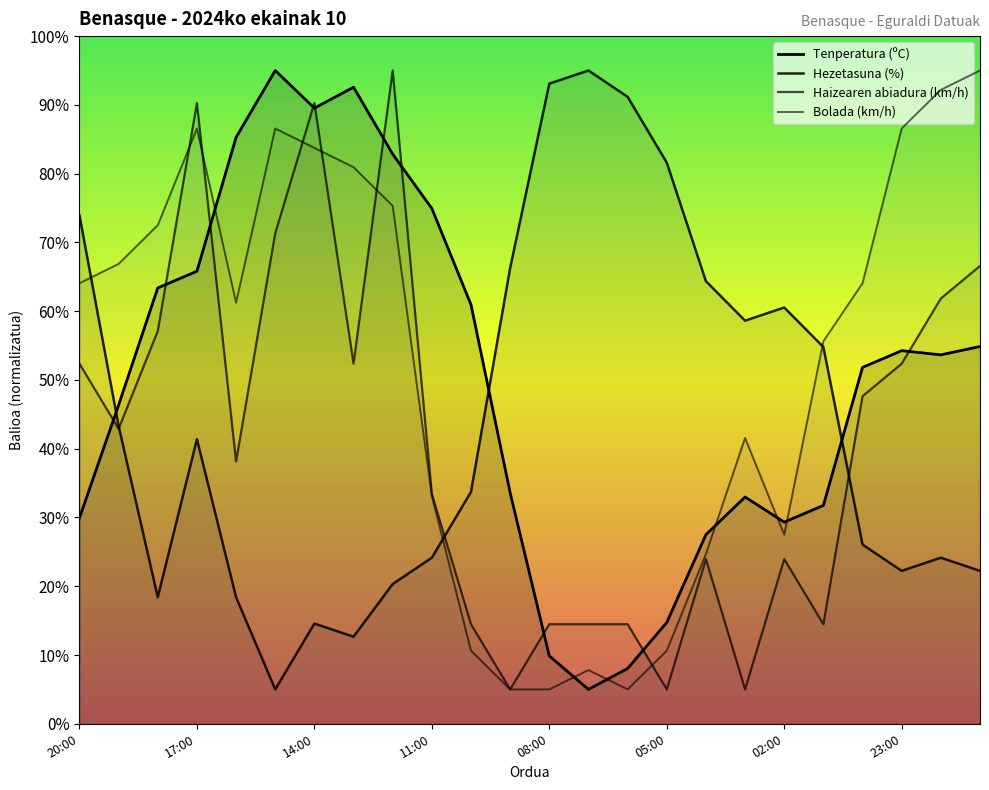

How many lines are shown in the chart?

4